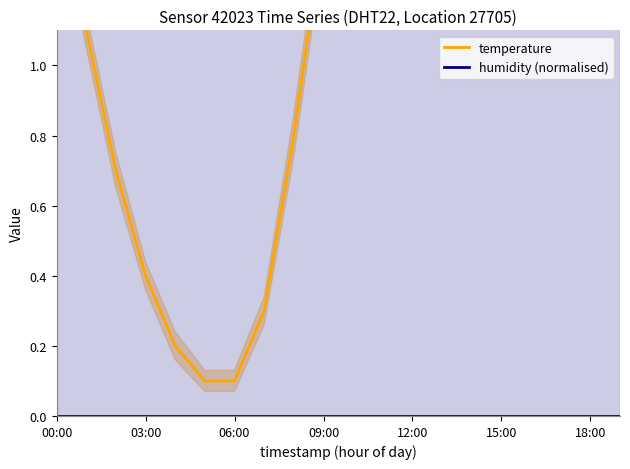

What is the sum of the temperature values at 15 and 15:00?

3.6